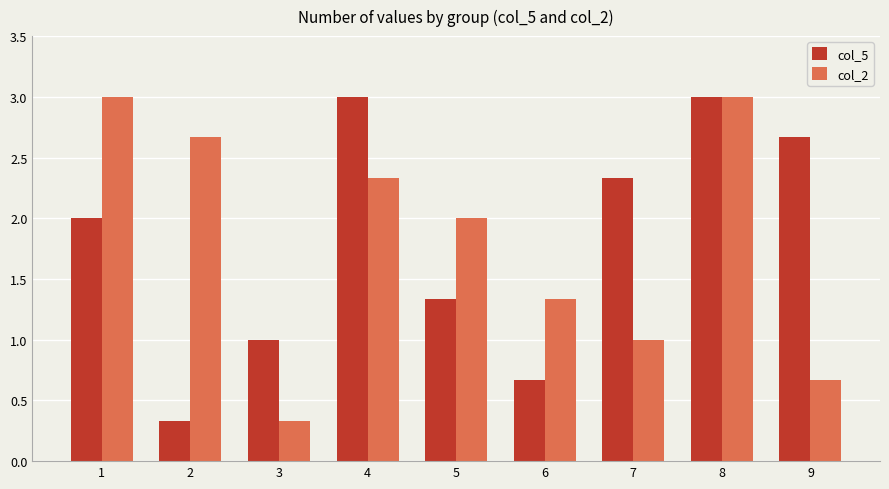

At 5, list the series in order from smallest to largest.

col_5, col_2